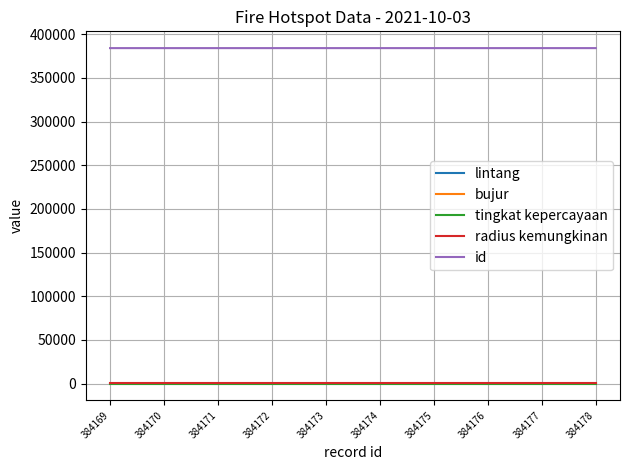

Is it true that bujur equals 125.1 at 384177?

True